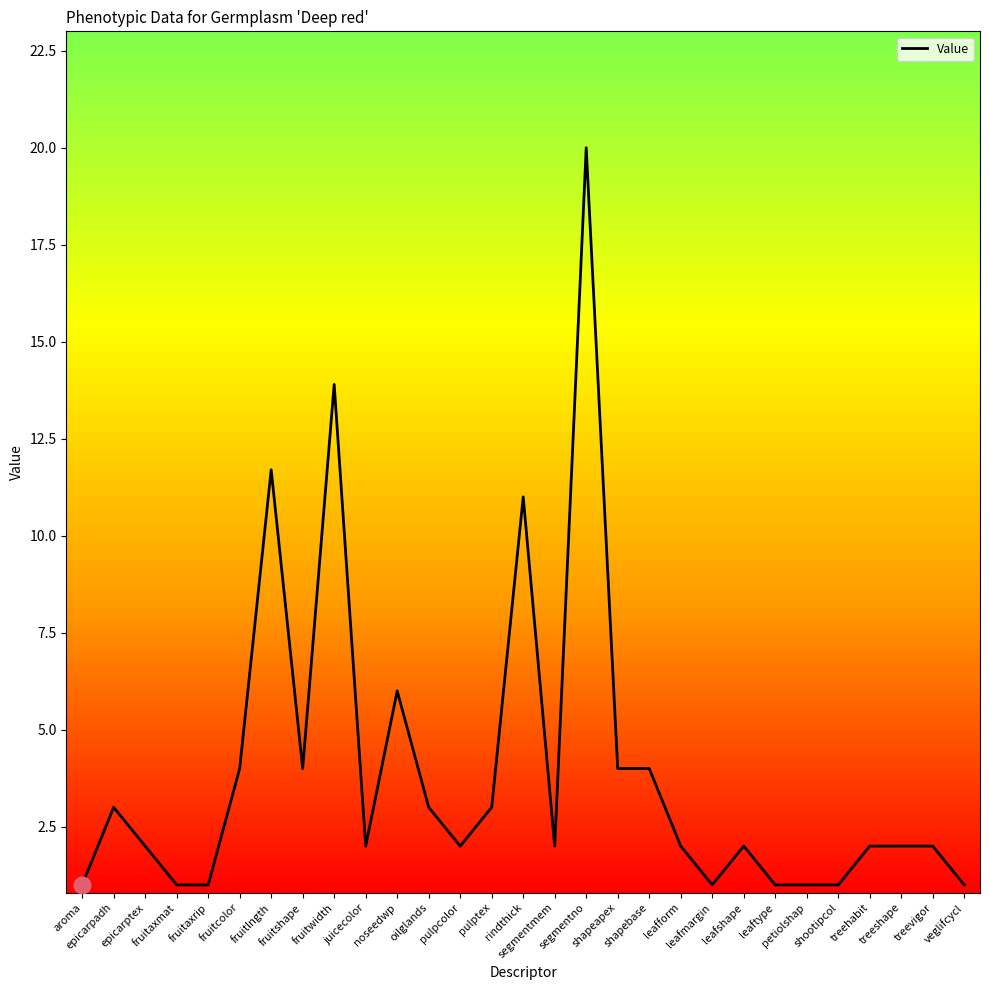

What is the sum of the values at aroma and treehabit?

3.0